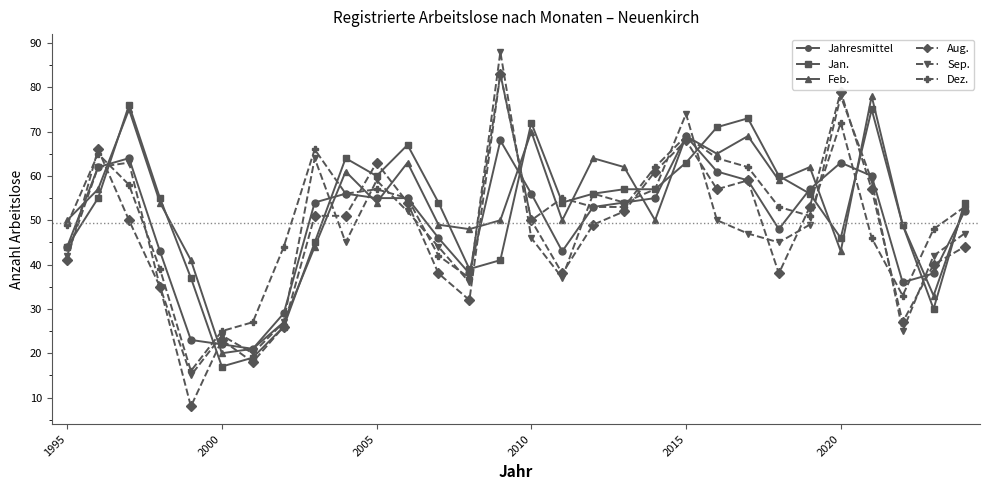

Reading left to right, transcribe all the data shown in this chart.

Jahresmittel: 44	62	64	43	23	22	21	29	54	56	55	55	46	38	68	56	43	53	54	55	69	61	59	48	57	63	60	36	38	52
Jan.: 44	55	76	55	37	17	19	26	45	64	60	67	54	39	41	72	54	56	57	57	63	71	73	60	56	46	75	49	30	54
Feb.: 50	57	75	54	41	20	21	27	44	61	54	63	49	48	50	70	50	64	62	50	69	65	69	59	62	43	78	49	33	53
Aug.: 41	66	50	35	8	23	18	26	51	51	63	54	38	32	83	50	38	49	52	61	68	57	59	38	53	79	57	27	40	44
Sep.: 42	62	63	35	15	24	20	27	64	45	59	52	44	36	88	46	37	56	54	57	74	50	47	45	49	78	59	25	42	47
Dez.: 49	65	58	39	16	25	27	44	66	56	57	55	42	37	83	50	55	53	53	62	69	64	62	53	51	72	46	33	48	53